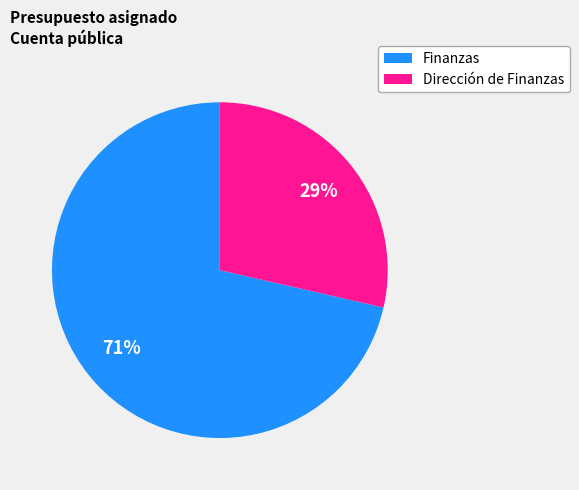

To the nearest percent, what is the average slice percentage?

50%